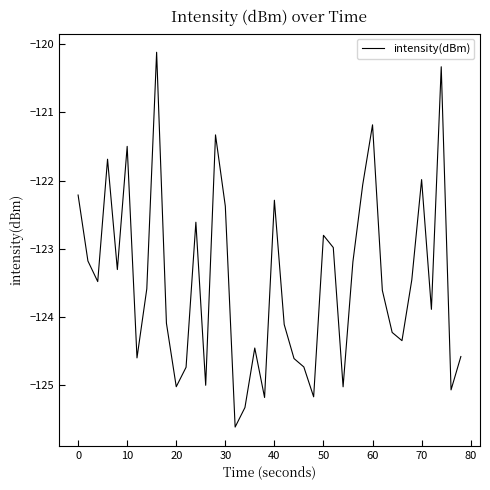

True or false: there are more than 2 points higher than both neighbors.

True